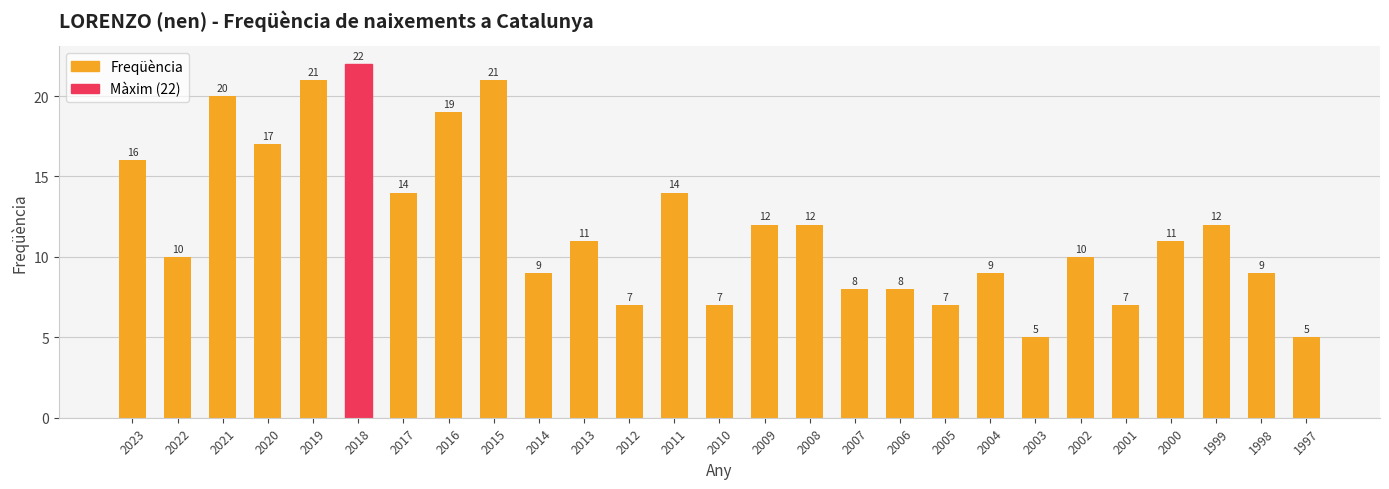

What is the sum of the values at 2008 and 2003?

17